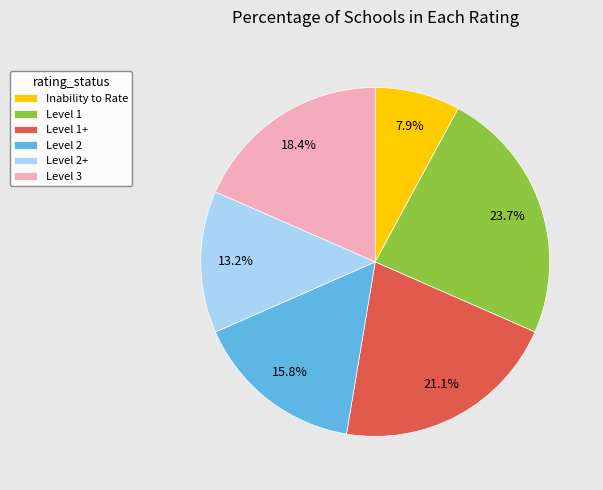

Rank the categories by value from highest to lowest.

Level 1, Level 1+, Level 3, Level 2, Level 2+, Inability to Rate